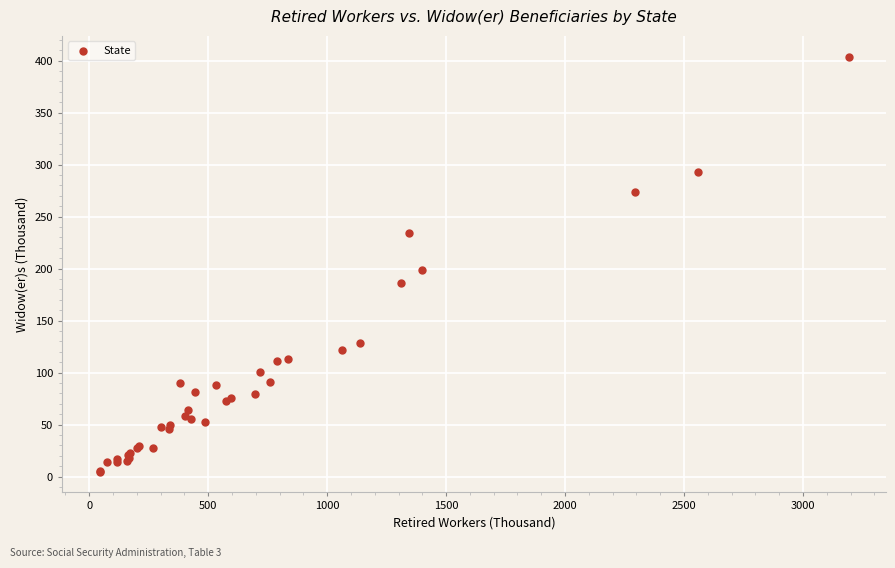

What Y value in the scatter plot is closest to 204?

198.6